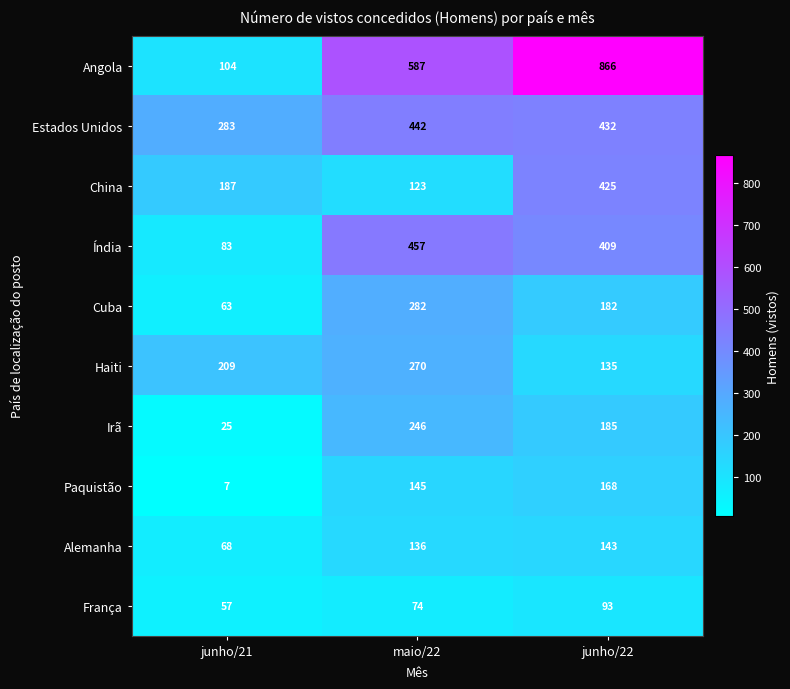

What is the total value across all series at maio/22?

2762